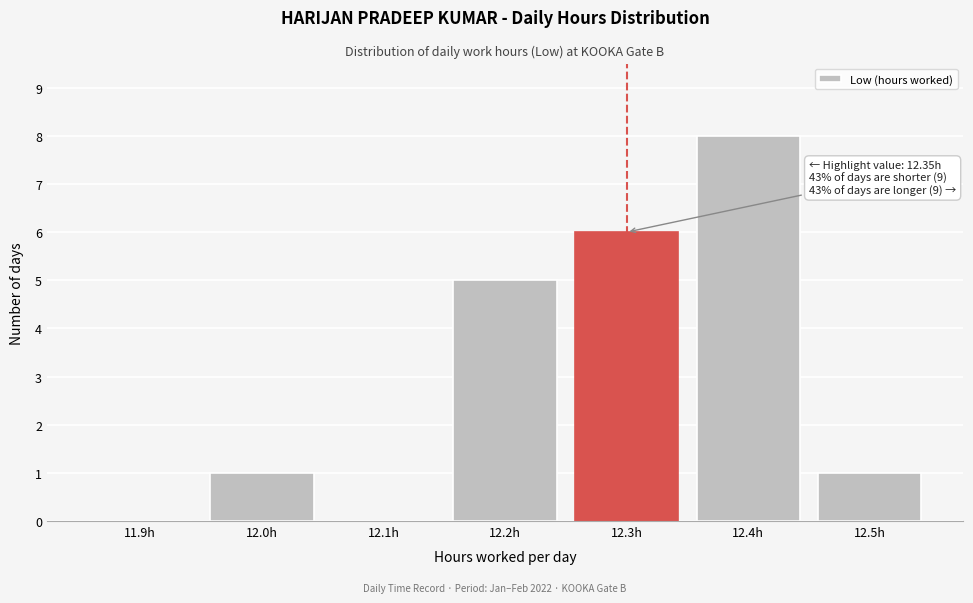

Reading right to left, list all the values displayed in this chart.

12.5h=1	12.4h=8	12.3h=6	12.2h=5	12.1h=0	12.0h=1	11.9h=0